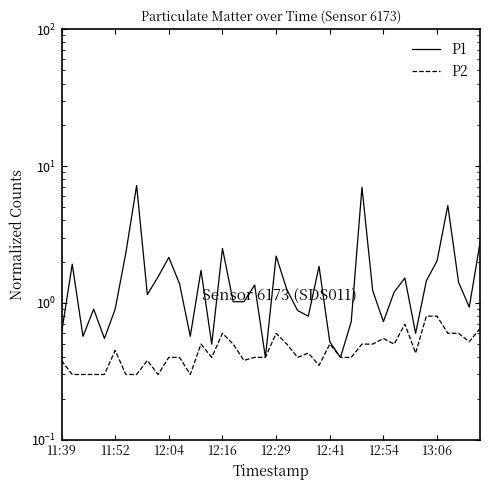

The P1 series shows 0.2 at 12:41. True or false?

False